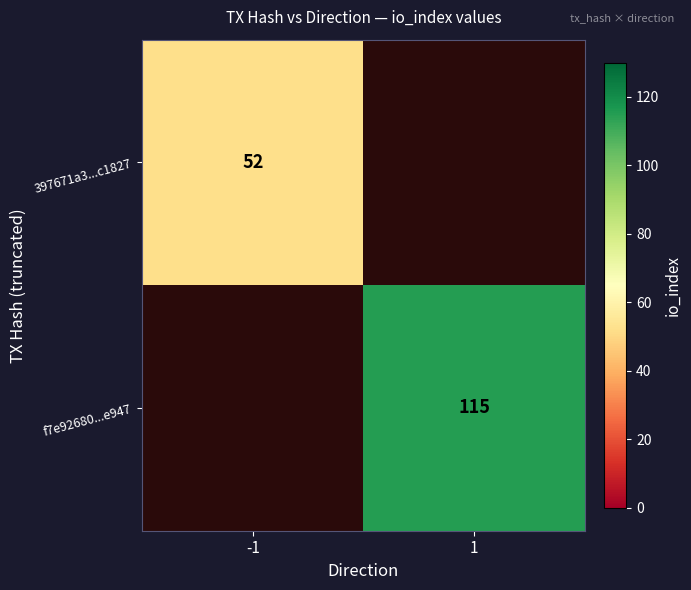

How many series are shown in this chart?

2